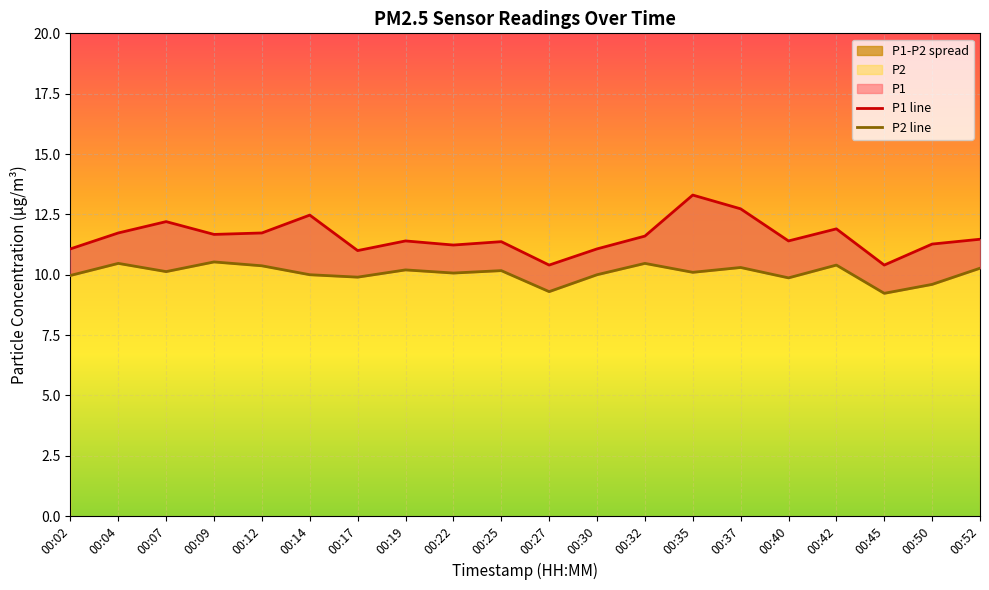

What is the average value of the P2 line series?

10.1